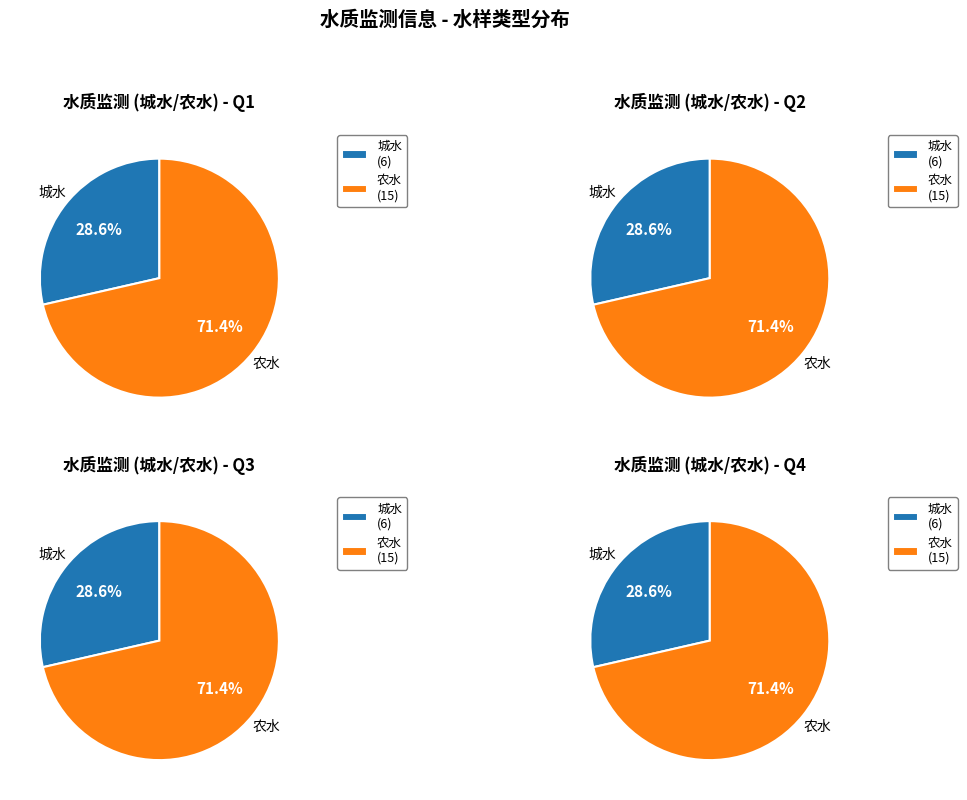

What percentage do 农水 and 城水 together represent?

100.0%